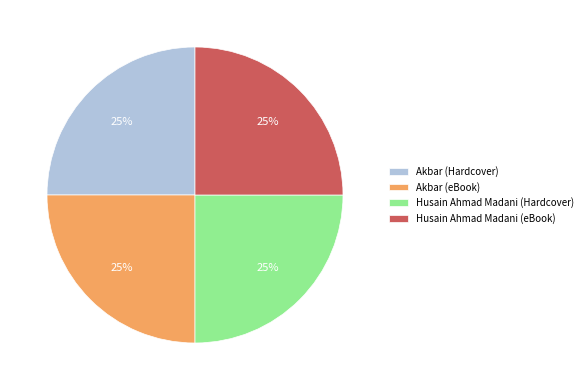

To the nearest percent, what percentage of the pie is Husain Ahmad Madani (eBook)?

25%